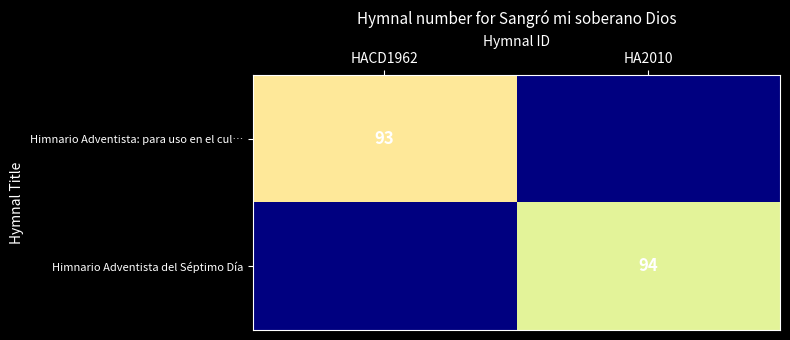

True or false: Himnario Adventista del Séptimo Día has a value of 163 at HA2010.

False